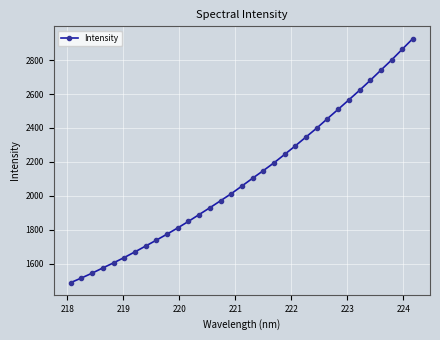

What is the value of the 3rd point from the left?

1546.1